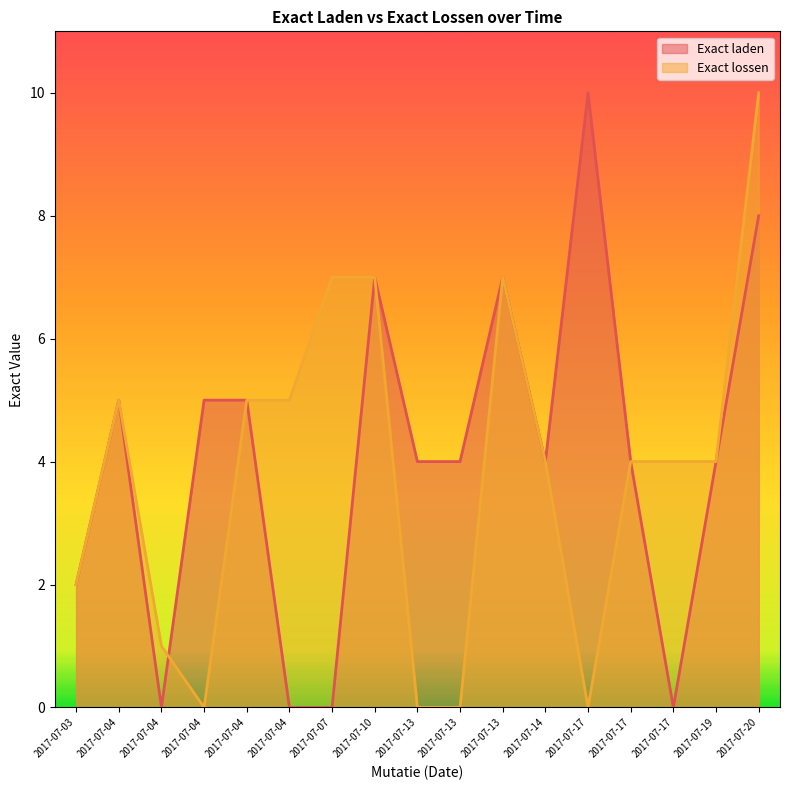

What is the value of the Exact laden point at the 5th from the left?

5